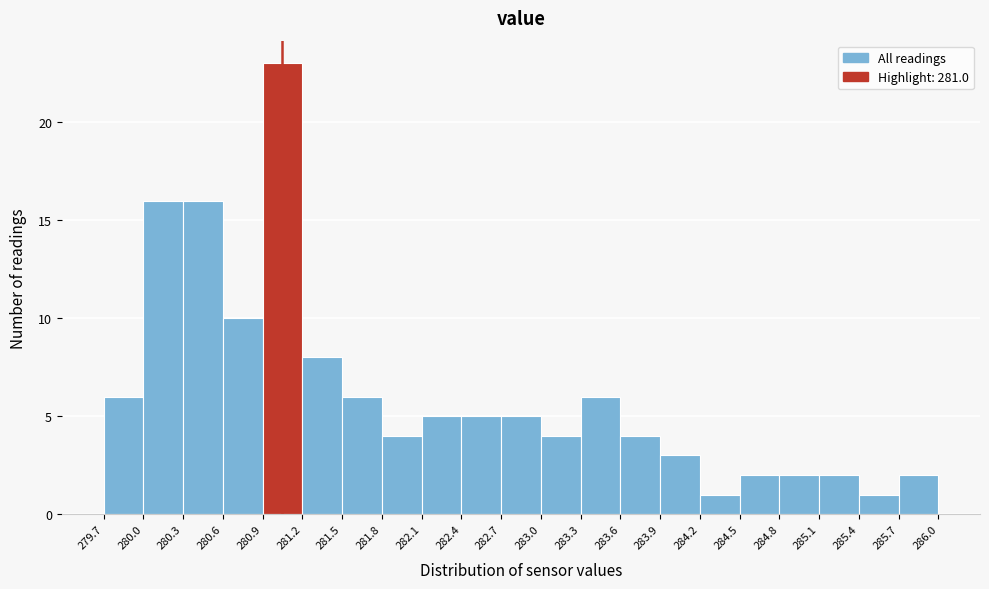

Reading left to right, transcribe this chart: for each bar, give the range it covers on the x-axis and its height. The values are not printed on the chart, so give them approximately, as read against the axis.

279.7 to 280.0: 6
280.0 to 280.3: 16
280.3 to 280.6: 16
280.6 to 280.9: 10
280.9 to 281.2: 23
281.2 to 281.5: 8
281.5 to 281.8: 6
281.8 to 282.1: 4
282.1 to 282.4: 5
282.4 to 282.7: 5
282.7 to 283.0: 5
283.0 to 283.3: 4
283.3 to 283.6: 6
283.6 to 283.9: 4
283.9 to 284.2: 3
284.2 to 284.5: 1
284.5 to 284.8: 2
284.8 to 285.1: 2
285.1 to 285.4: 2
285.4 to 285.7: 1
285.7 to 286.0: 2